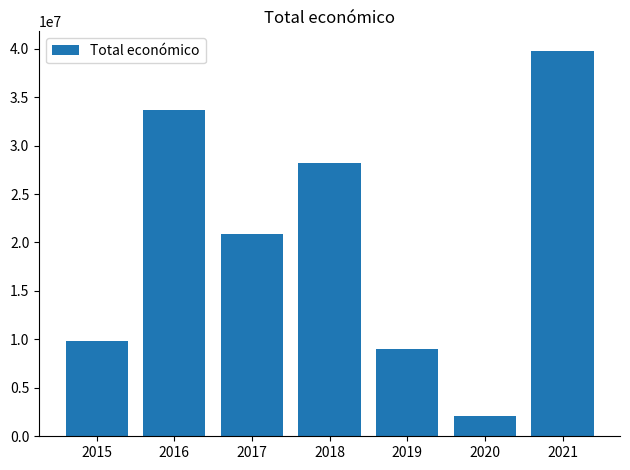

What value does the data have at 2016, to the nearest 10?

33697470